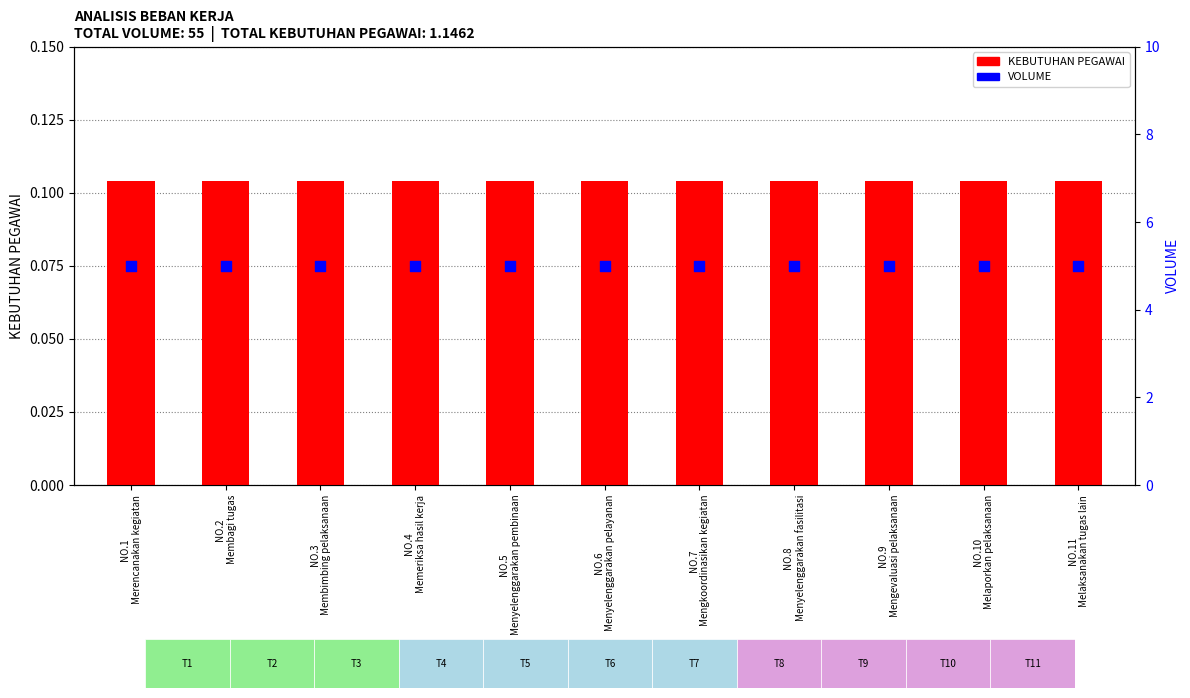

At how many categories does at least one series exceed 1?

11